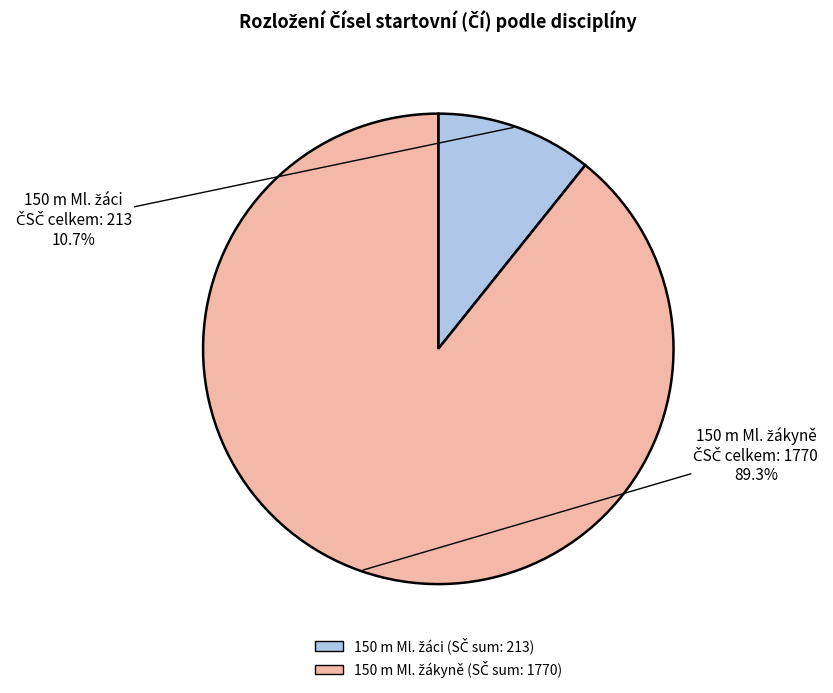

Is there any slice that represents more than half of the pie?

Yes